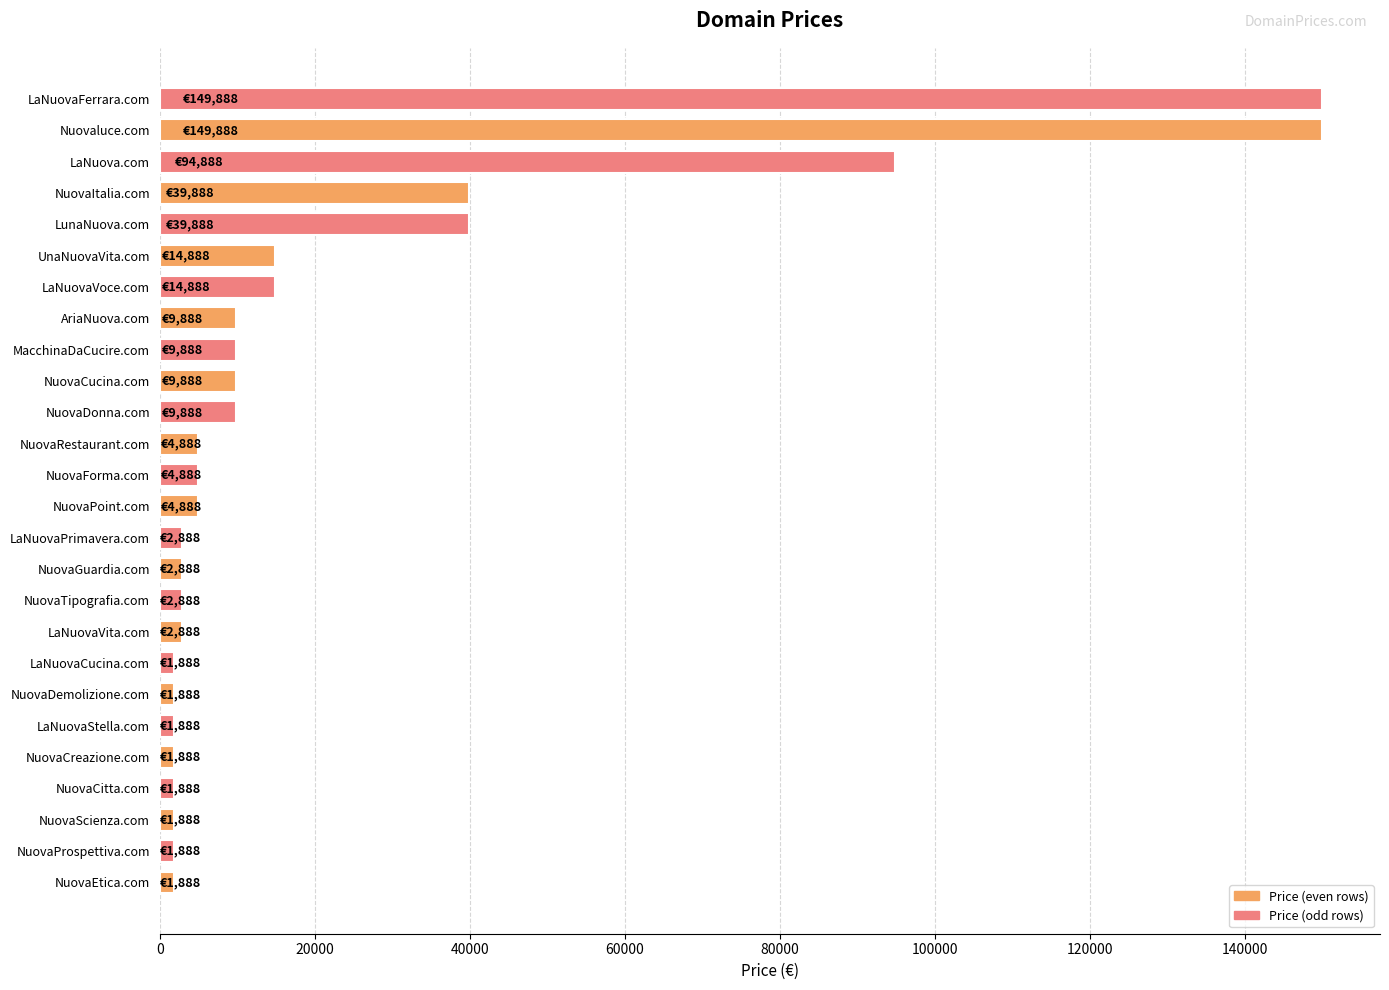

Is it true that the value at Nuovaluce.com is 149888?

True